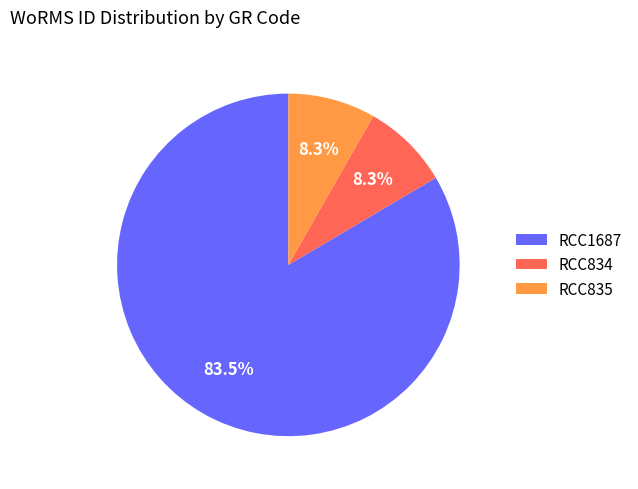

How many segments does this pie chart have?

3